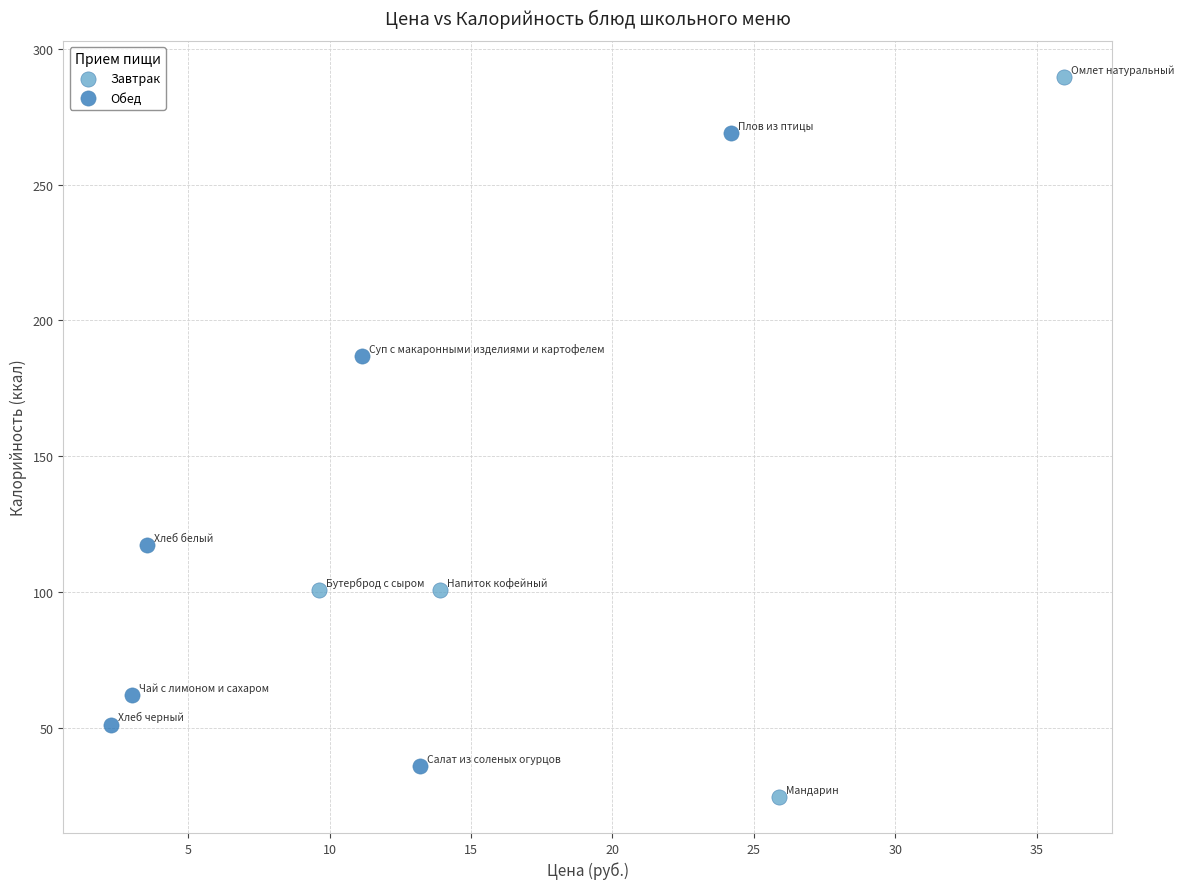

Which series has the widest spread of Y values?

Завтрак